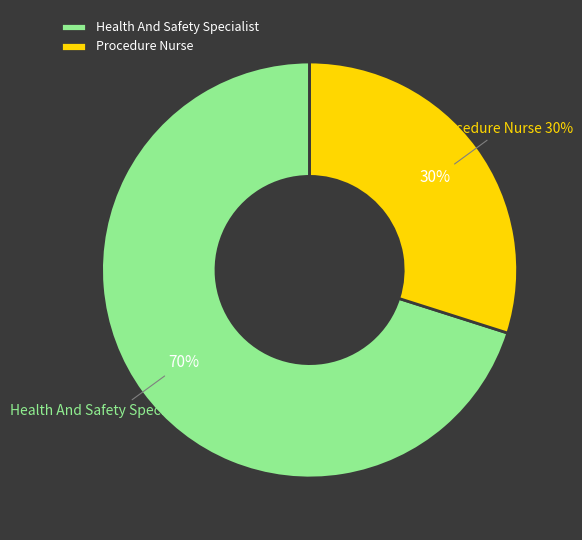

Which has a higher value, Health And Safety Specialist or Procedure Nurse?

Health And Safety Specialist